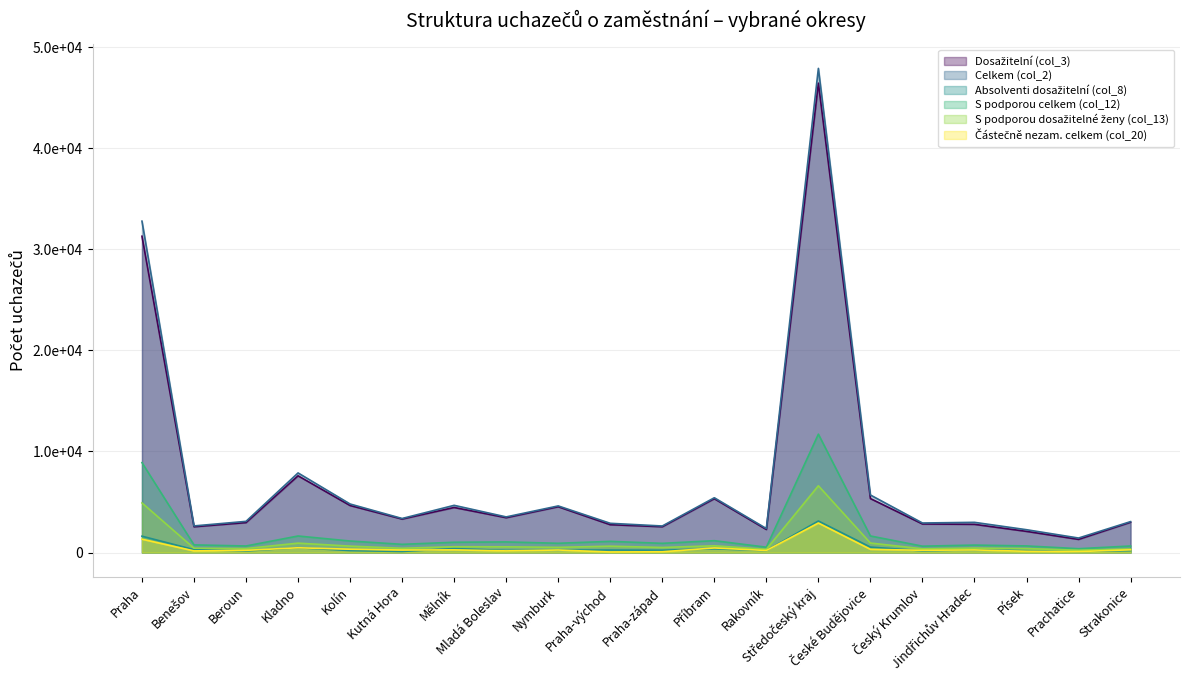

At which category does Celkem (col_2) reach its first local peak?

Kladno